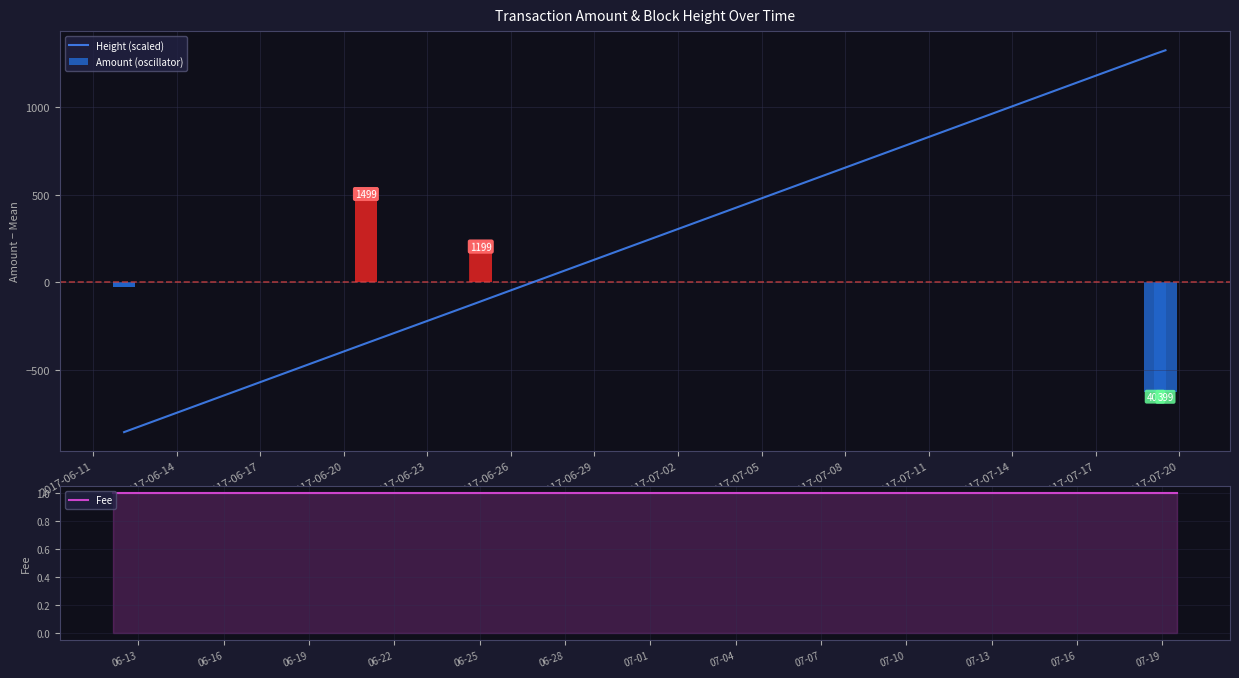

Are the bars grouped side by side (vs. stacked)?

Yes